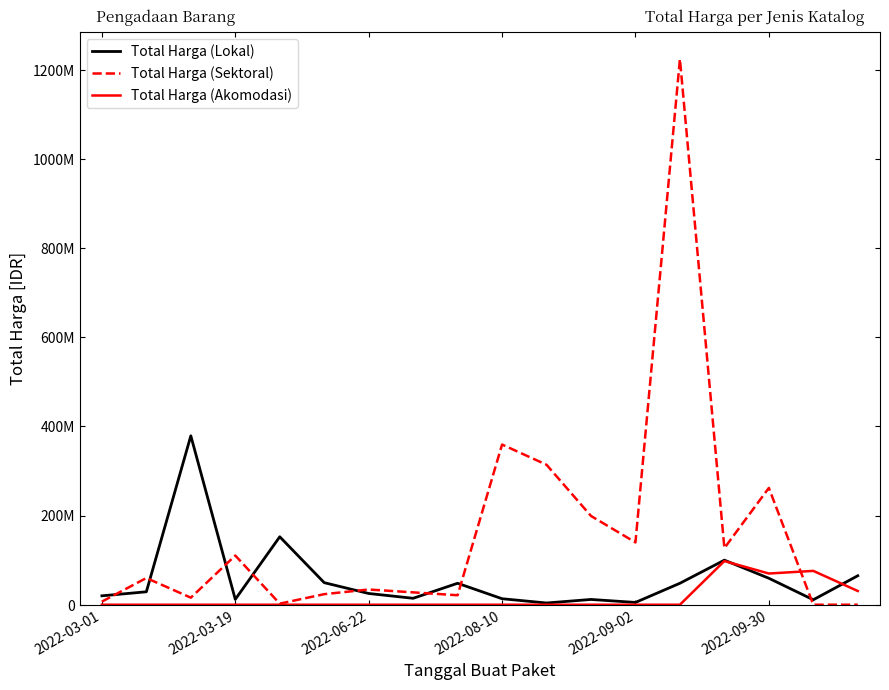

True or false: Total Harga (Sektoral) and Total Harga (Akomodasi) intersect in this chart.

True